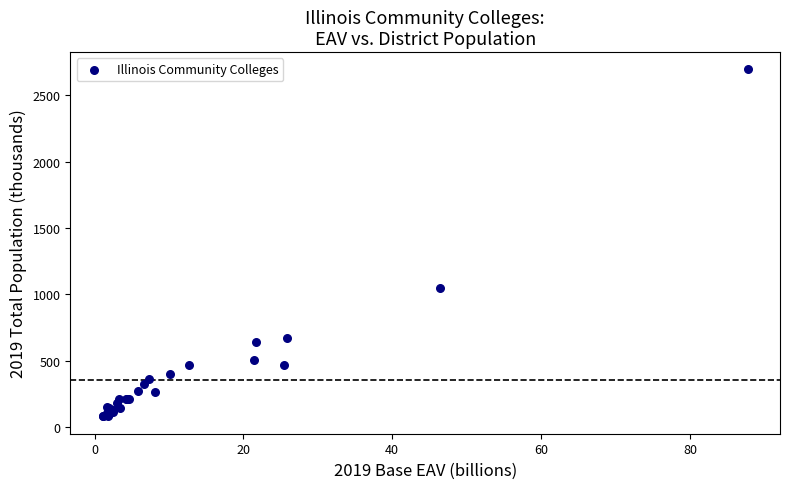

What Y value in the scatter plot is closest to 1387?

1047.7